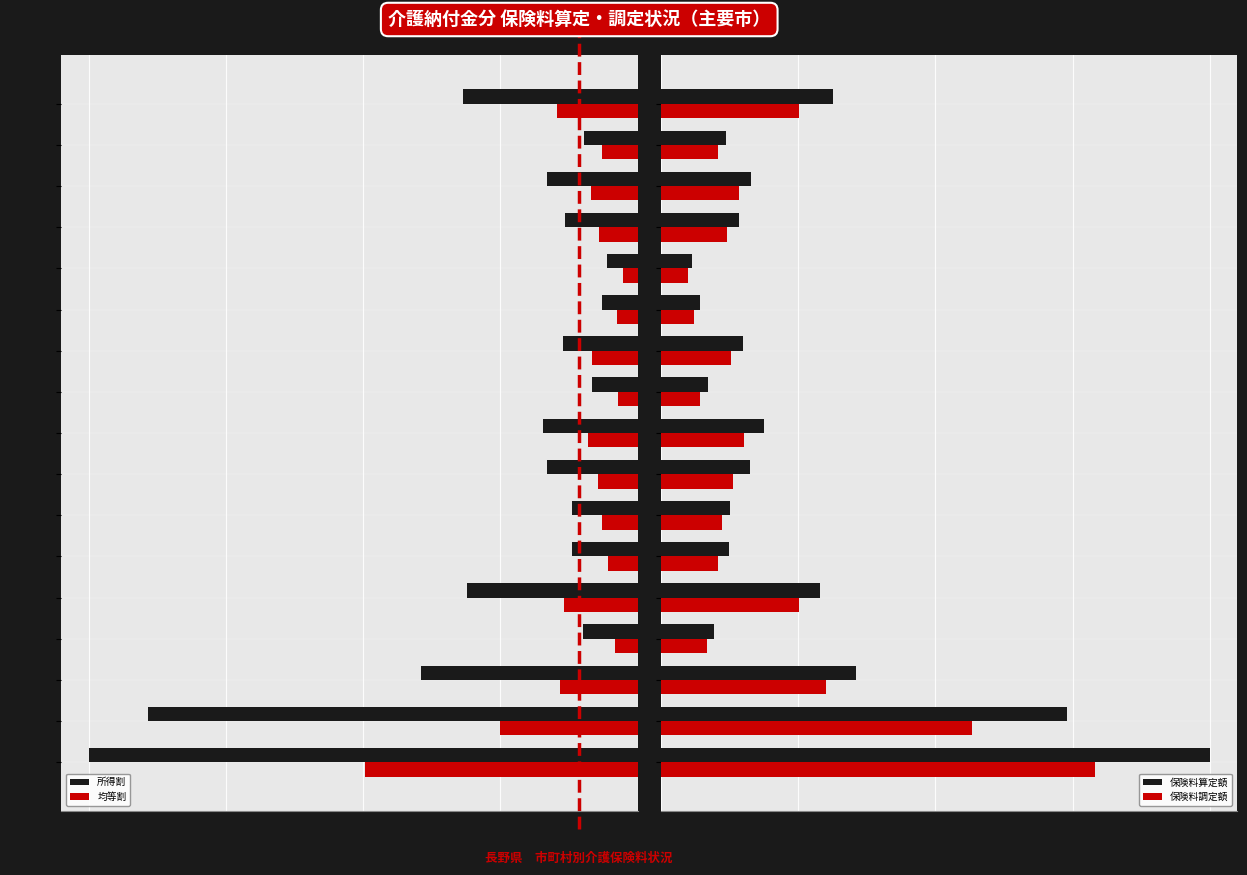

Where is 均等割 nearest to the value 111031?

松 本 市